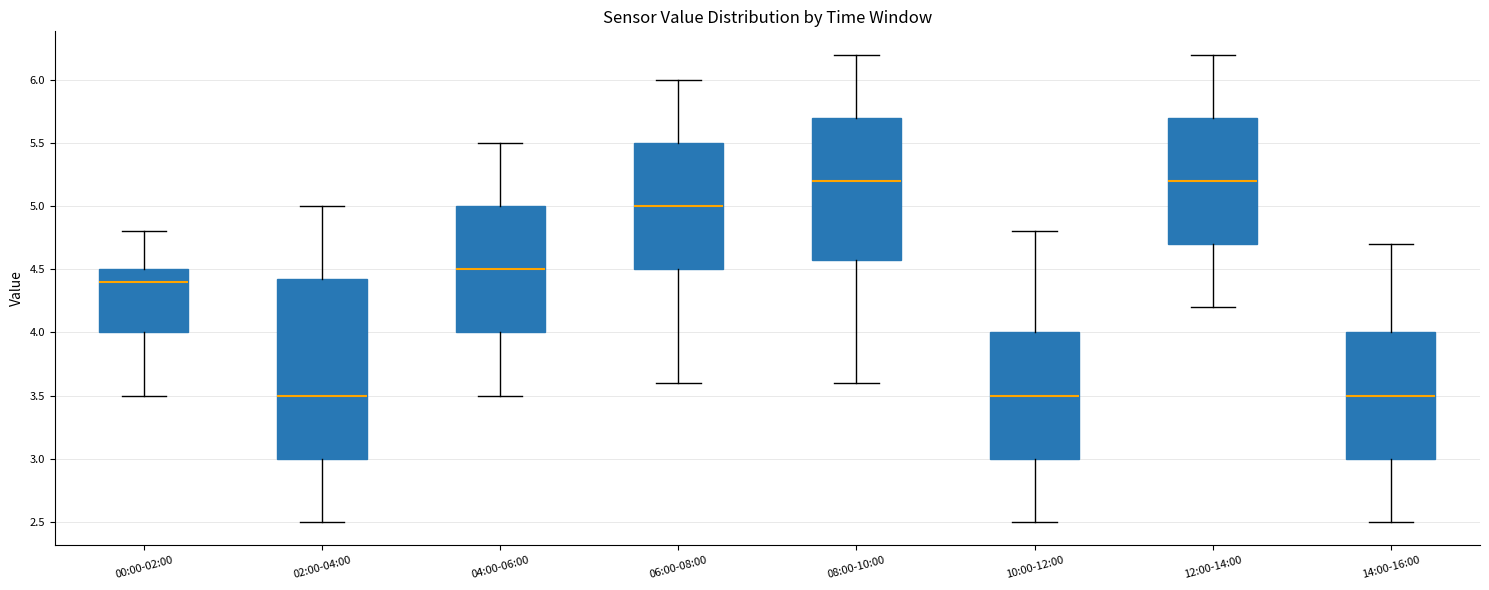

Reading left to right, read every box against the y-axis: the position of its median line, the range the box covers, and the ends of its whiskers. The values are not printed on the chart, so give them approximately, as read against the axis.

00:00-02:00: median 4.40, box 4.00 to 4.50, whiskers 3.50 to 4.80
02:00-04:00: median 3.50, box 3.00 to 4.45, whiskers 2.50 to 5.00
04:00-06:00: median 4.50, box 4.00 to 5.00, whiskers 3.50 to 5.50
06:00-08:00: median 5.00, box 4.50 to 5.50, whiskers 3.60 to 6.00
08:00-10:00: median 5.20, box 4.60 to 5.70, whiskers 3.60 to 6.20
10:00-12:00: median 3.50, box 3.00 to 4.00, whiskers 2.50 to 4.80
12:00-14:00: median 5.20, box 4.70 to 5.70, whiskers 4.20 to 6.20
14:00-16:00: median 3.50, box 3.00 to 4.00, whiskers 2.50 to 4.70